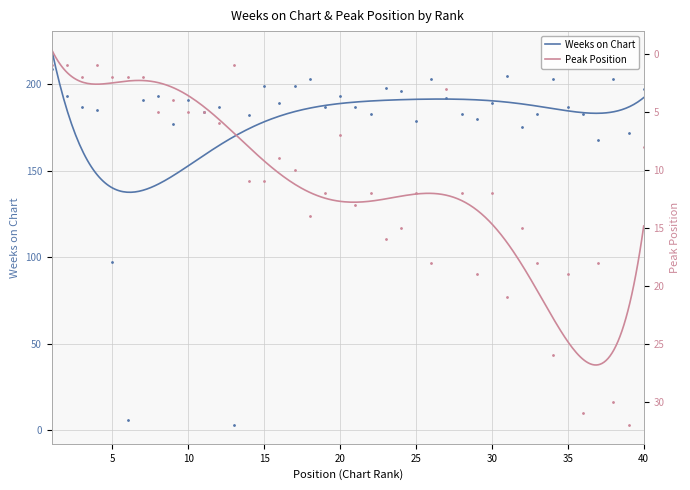

At how many categories does at least one series exceed 10?

38